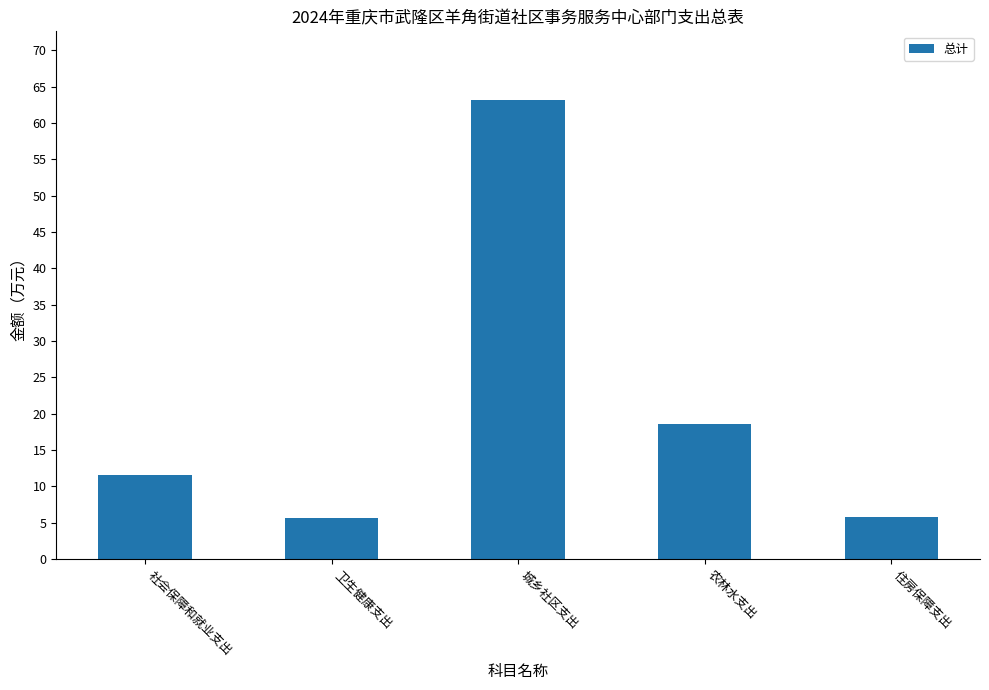

True or false: the data shows 28.0 at 农林水支出.

False